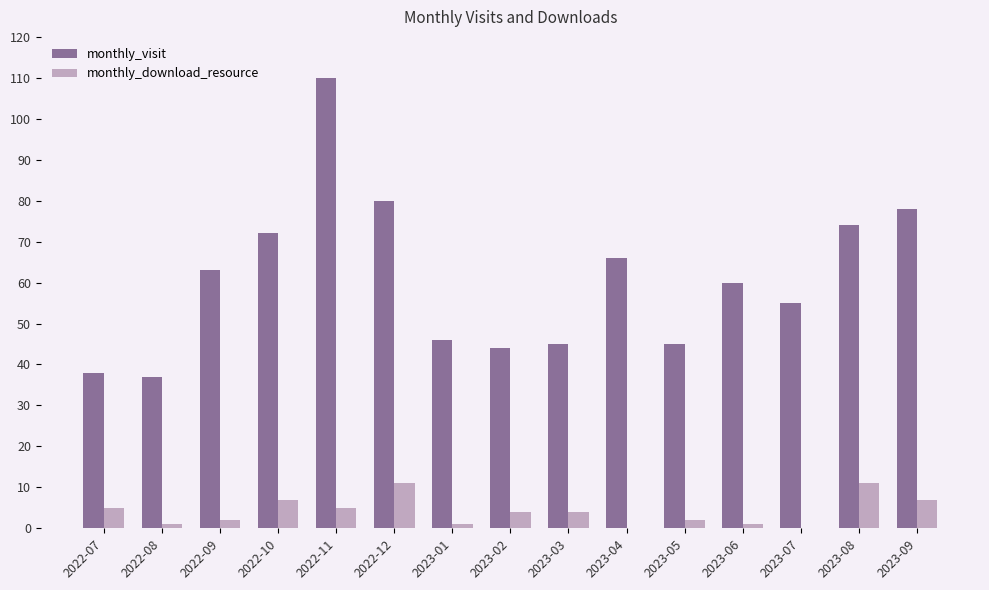

What is the maximum value shown in the chart?

110